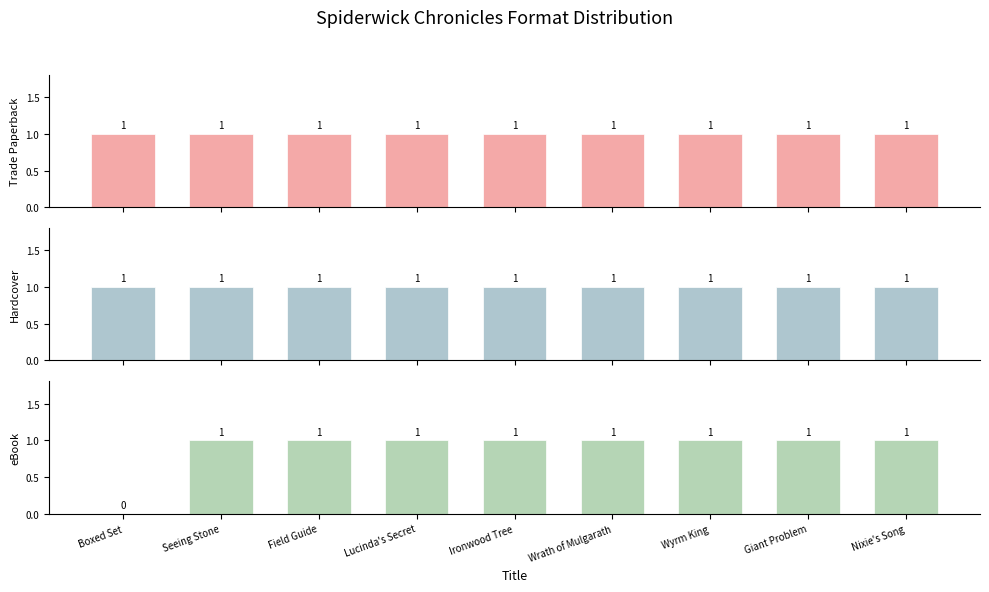

The eBook series shows 1 at Giant Problem. True or false?

True